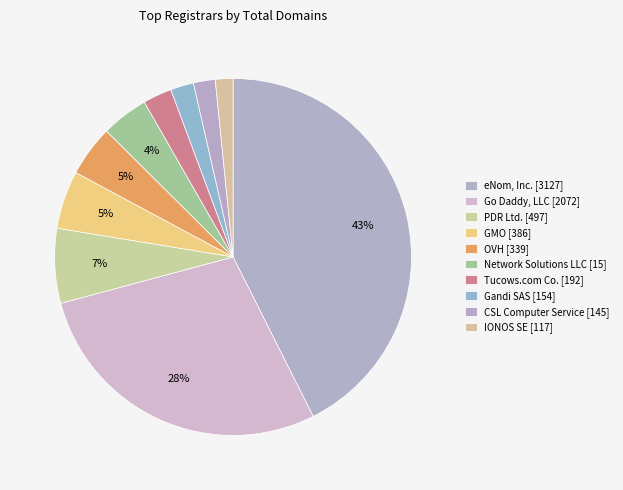

True or false: IONOS SE [117] accounts for 1% of the total.

False